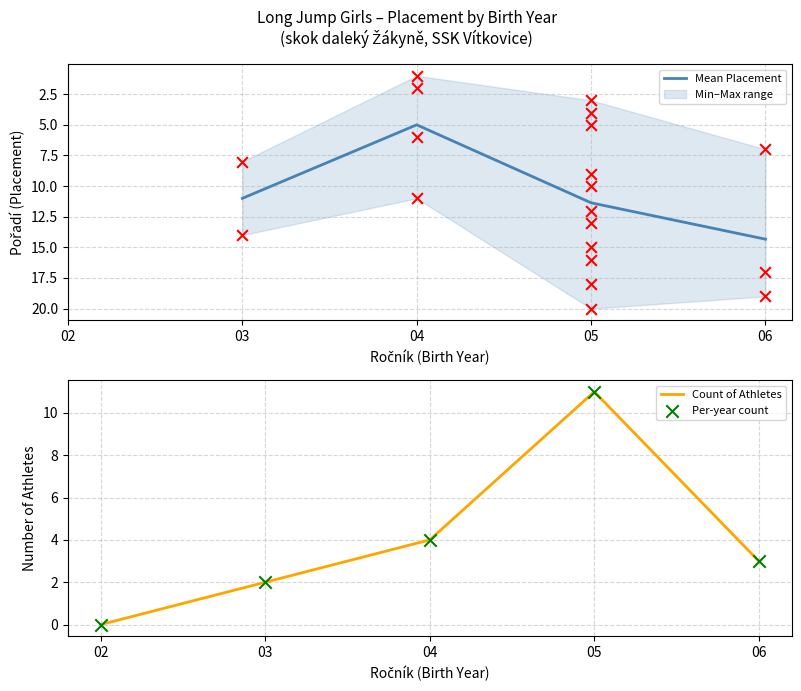

List the labels in order of Count of Athletes value, largest first.

05, 04, 06, 03, 02